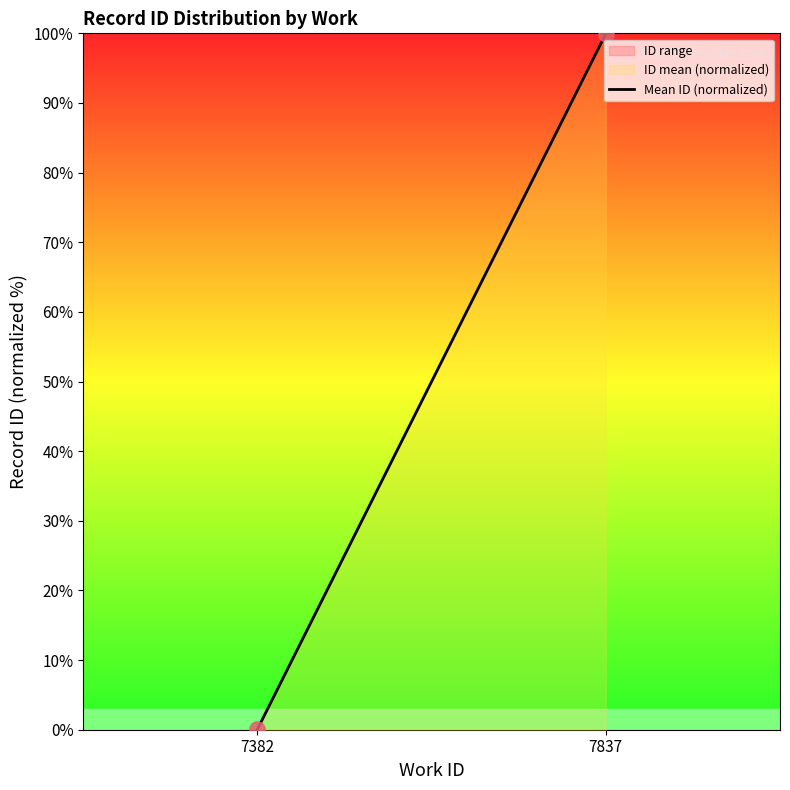

What is the range of Y values (max minus min)?

99.9